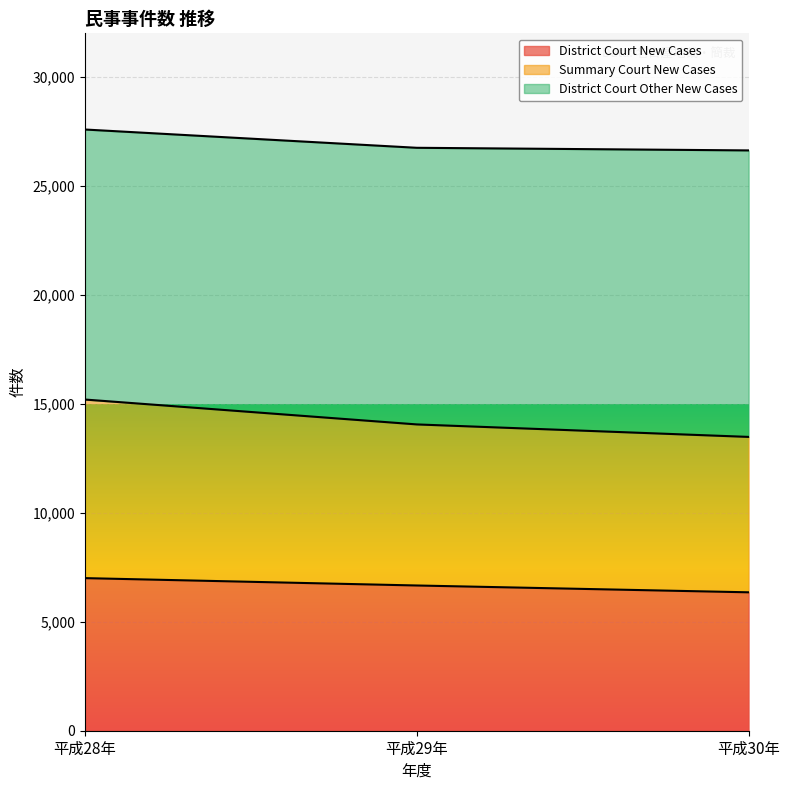

What is the total value across all series at 平成30年?

26628